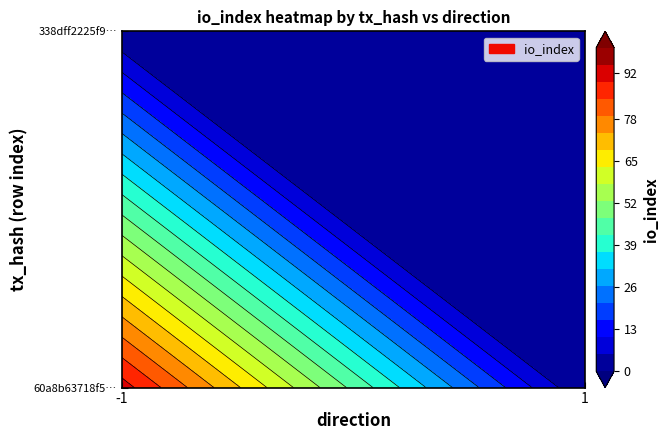

Reading left to right, transcribe all the data shown in this chart.

60a8b63718f581f8940e1906fb96a4548f0a18b: direction=-1	io_index=92
338dff2225f94ab6923f8363589ef181afc235e: direction=1	io_index=2